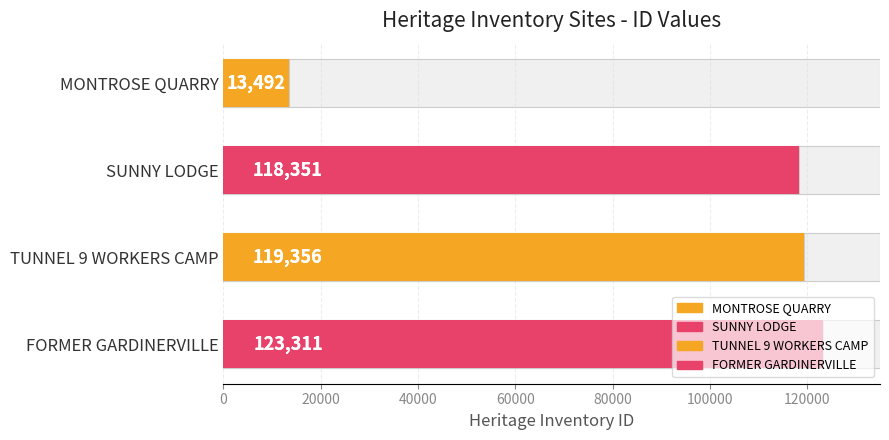

Does the chart contain any negative values?

No